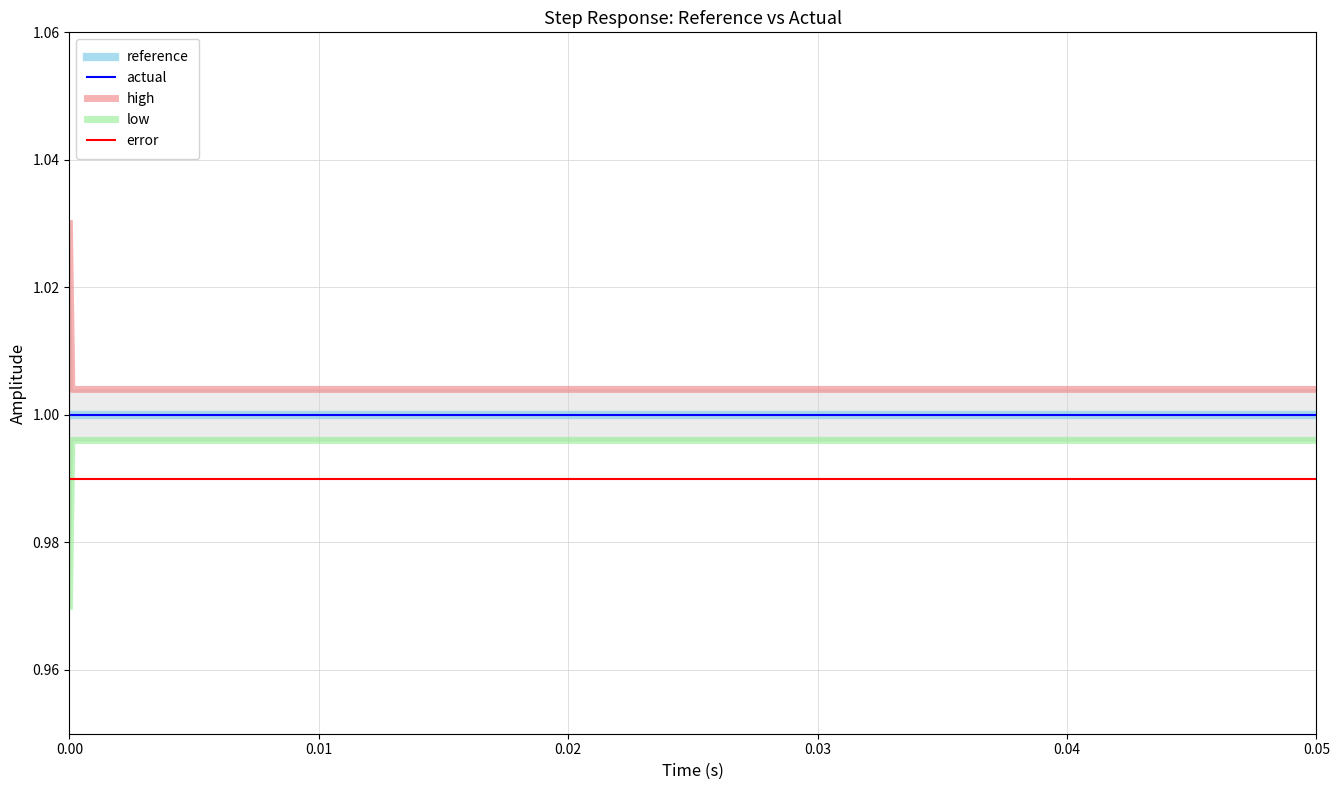

True or false: reference and error cross at least once.

False